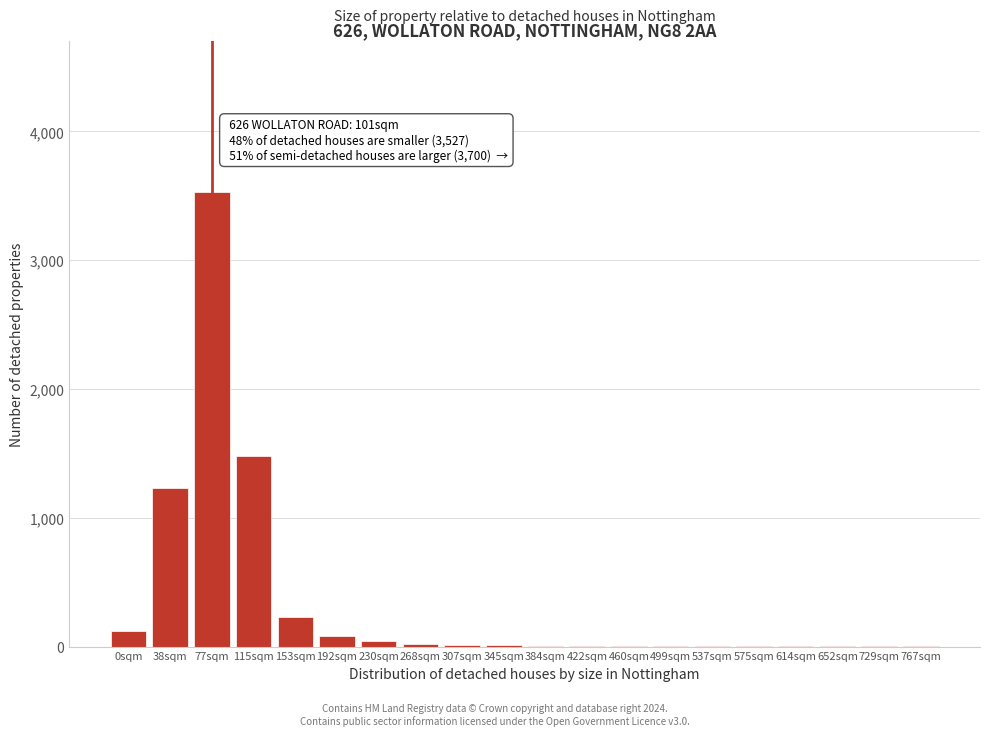

Between 153sqm and 0sqm, which is larger?

153sqm